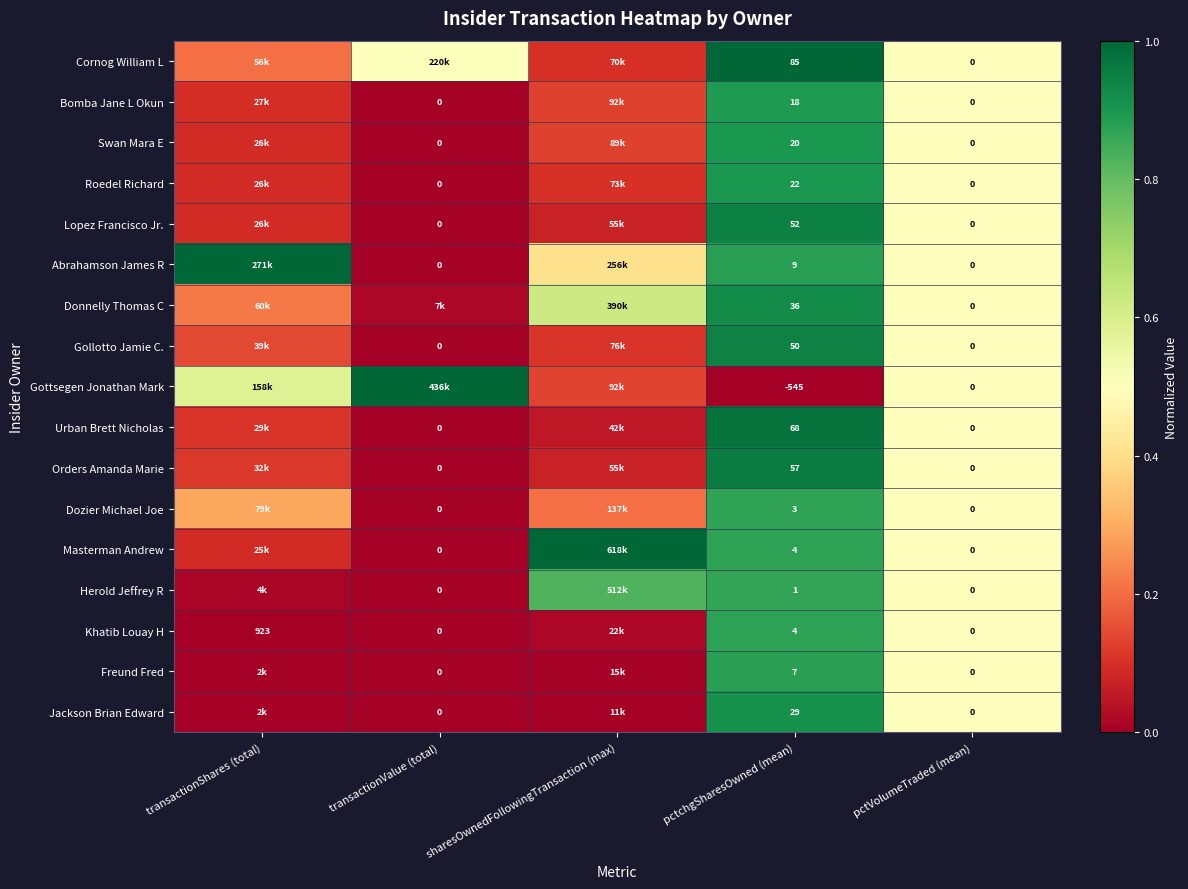

Is the value of Dozier Michael Joe at pctchgSharesOwned (mean) greater than the value of Urban Brett Nicholas at pctchgSharesOwned (mean)?

No